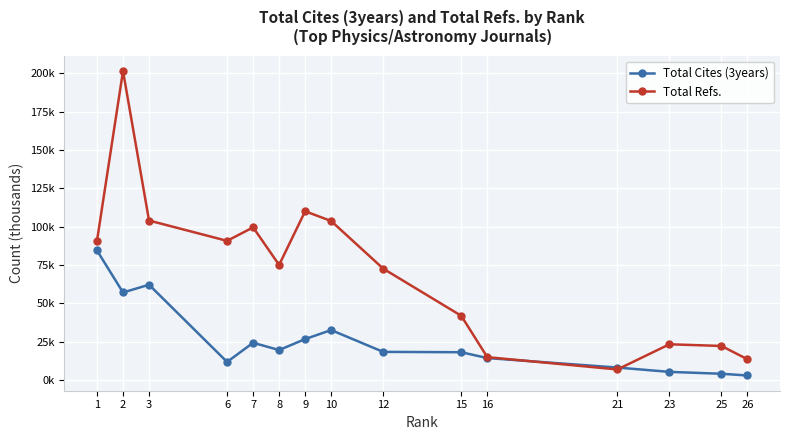

How many times do Total Cites (3years) and Total Refs. cross each other?

2